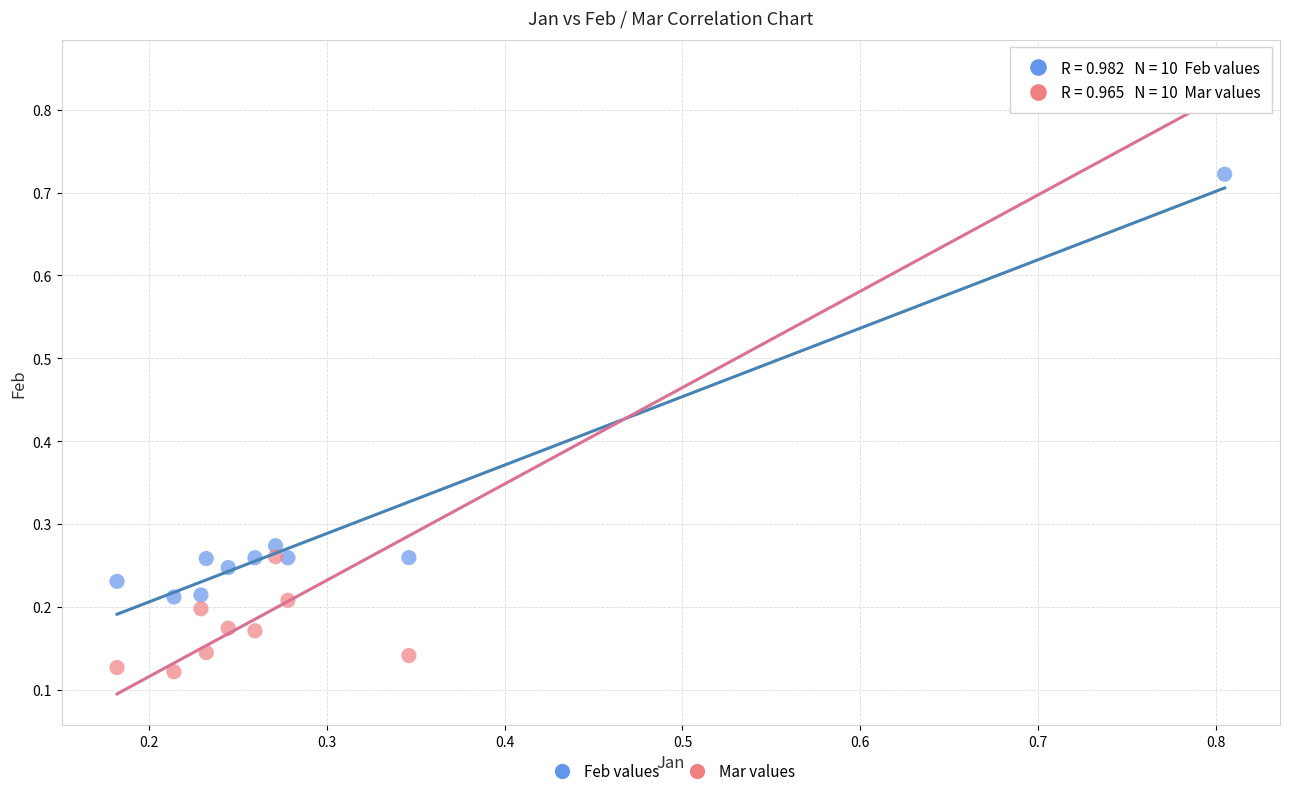

Which series reaches the maximum Y coordinate?

Mar values